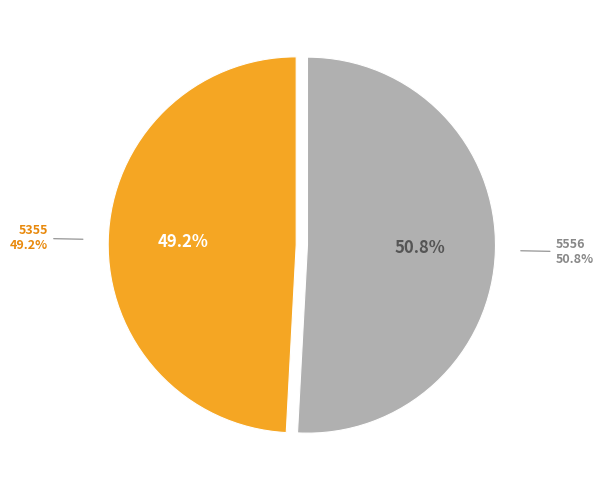

The 5355 slice represents 49% of the pie. True or false?

True